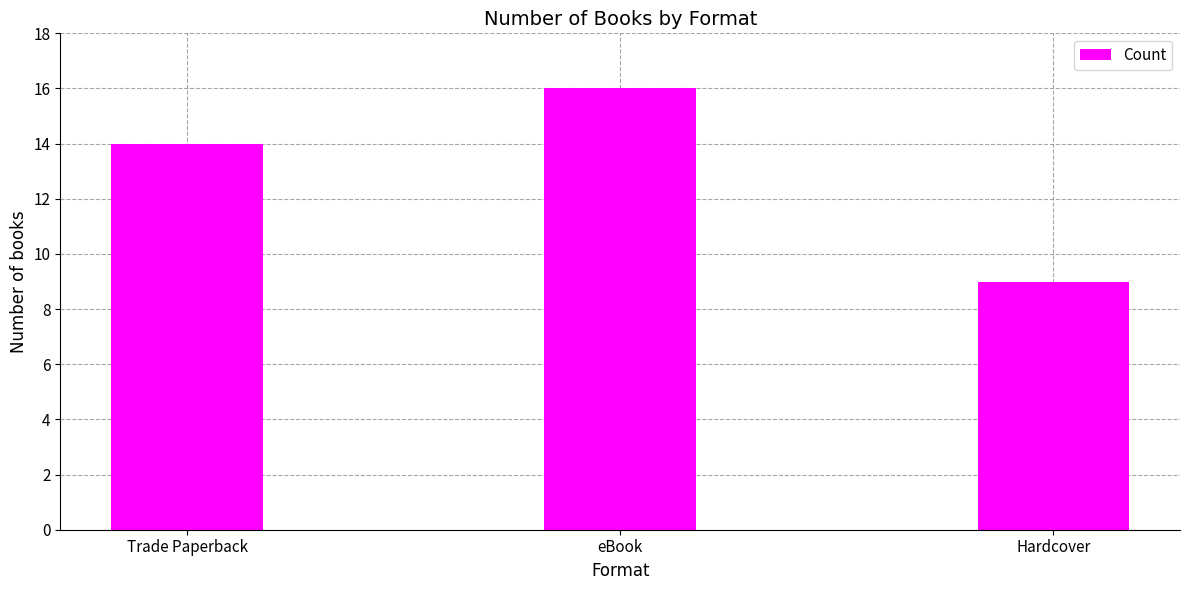

Does the chart contain stacked bars?

No